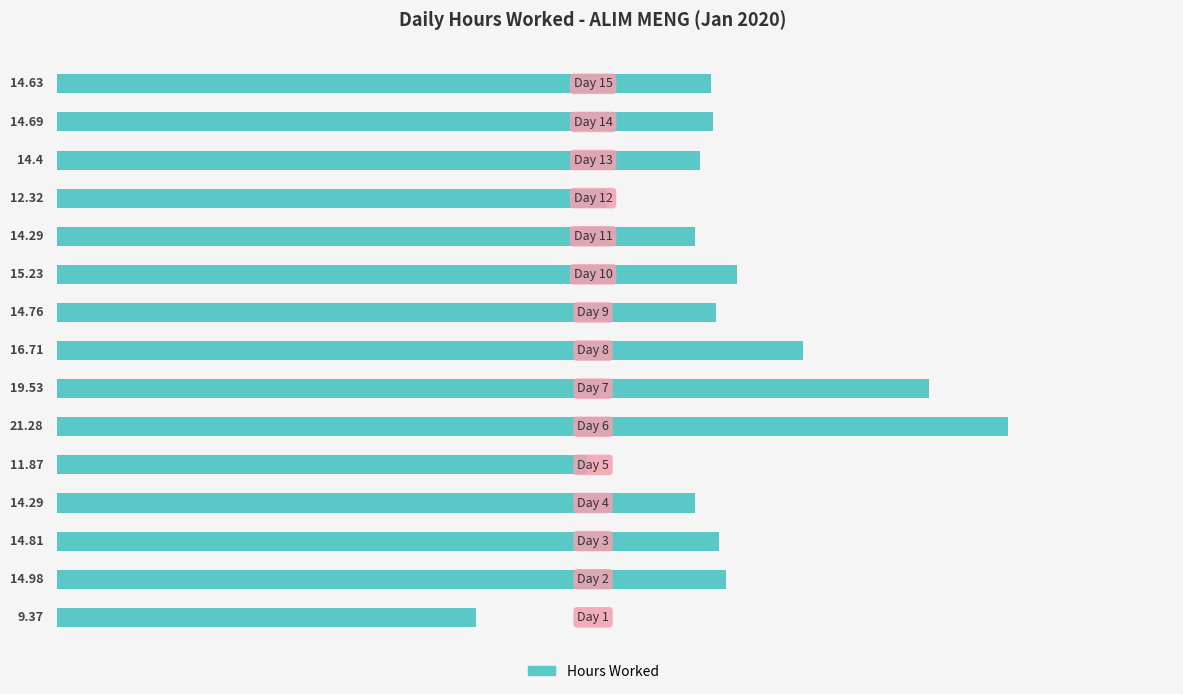

What is the difference between the maximum and minimum values?

11.9